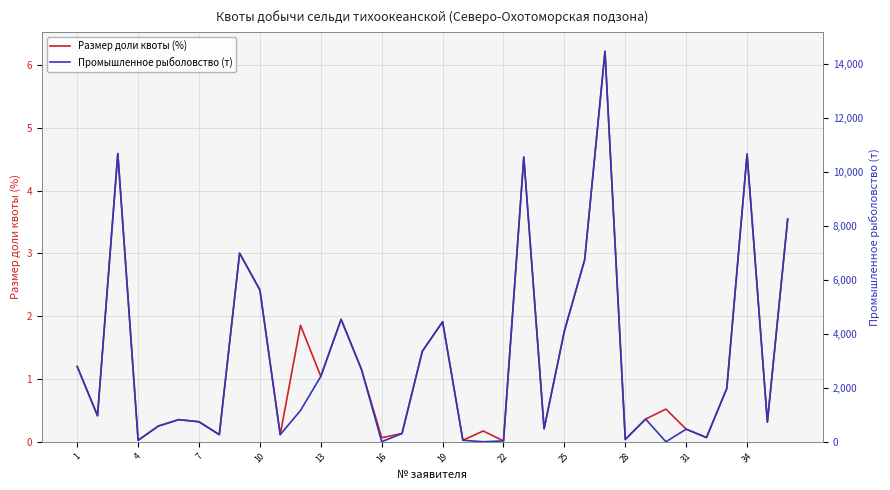

At 17, list the series in order from smallest to largest.

Размер доли квоты (%), Промышленное рыболовство (т)